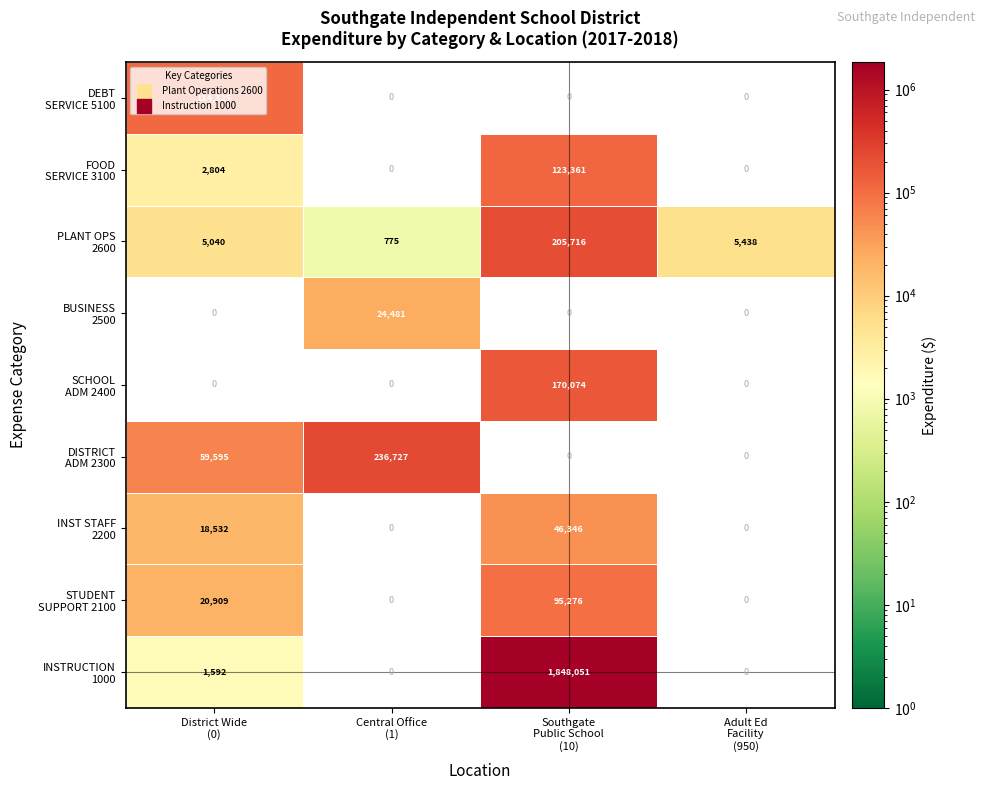

At which label is DISTRICT ADM 2300 closest to 148161?

District Wide (0)